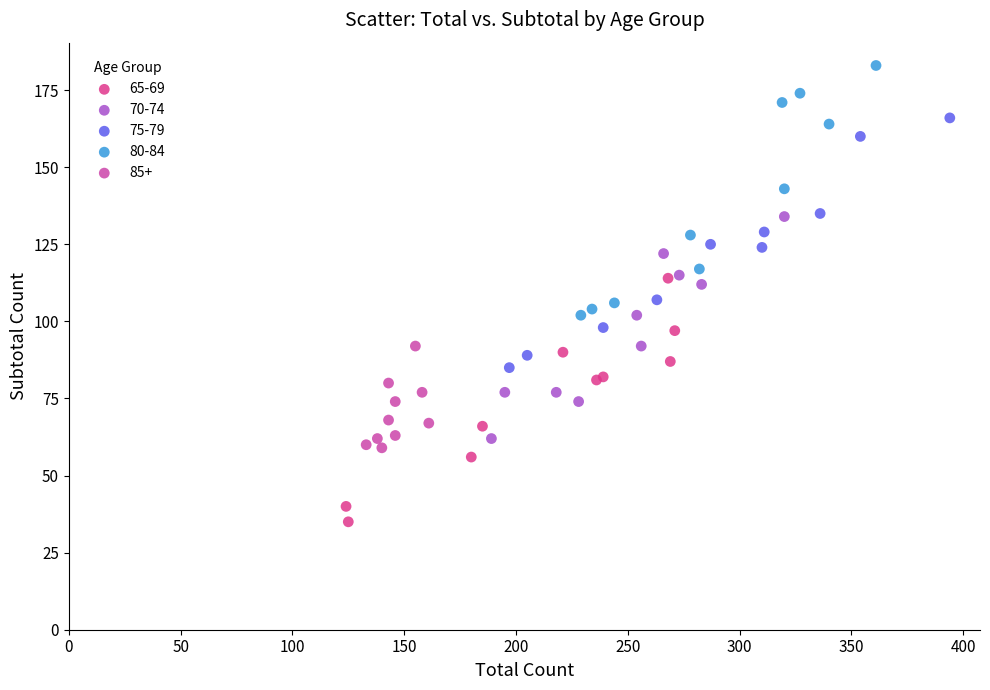

Which series contains the highest Y value?

80-84